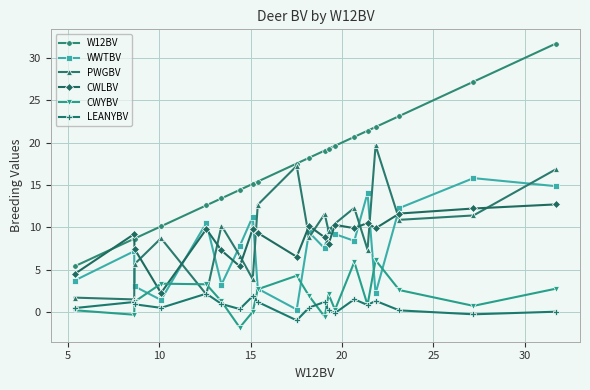

Which series has the largest range (max minus min)?

W12BV